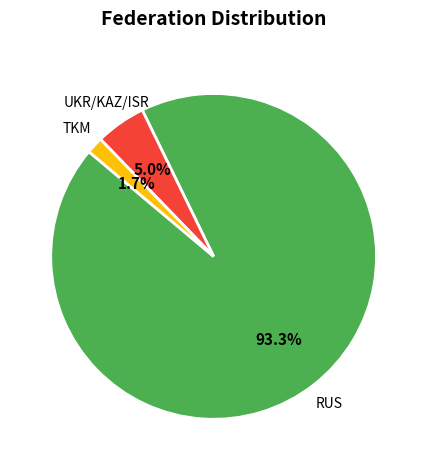

To the nearest percent, what percentage of the pie is TKM?

2%